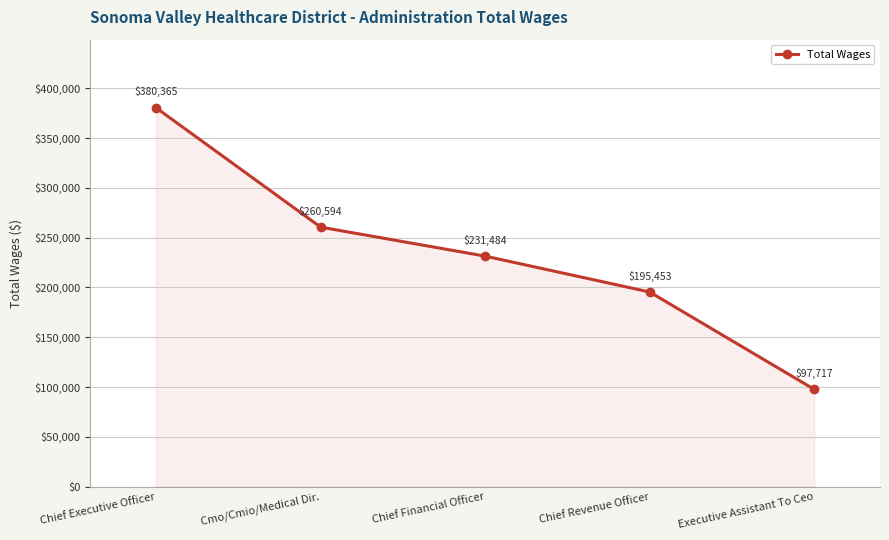

Reading left to right, extract all data points from this chart.

380365	260594	231484	195453	97717